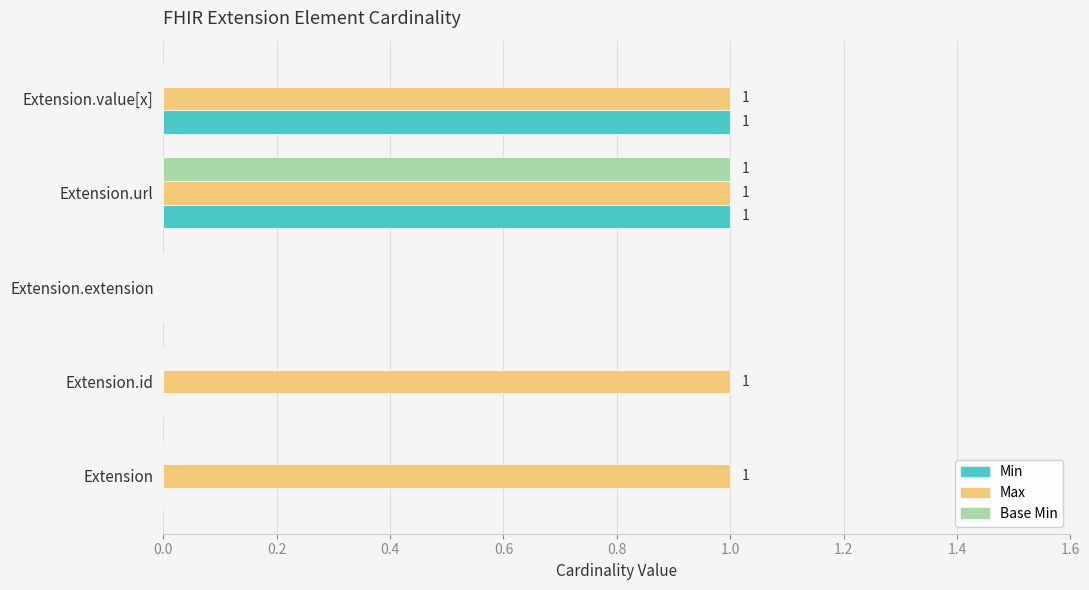

What is the average value of the Max series?

1